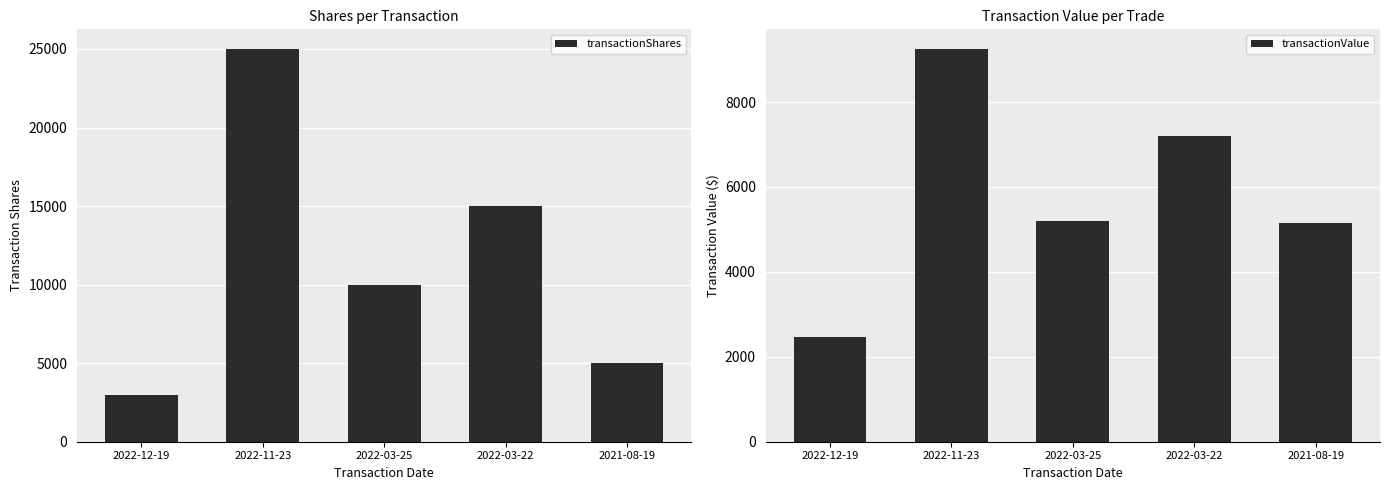

How many values in the transactionValue series are below 5200?

2